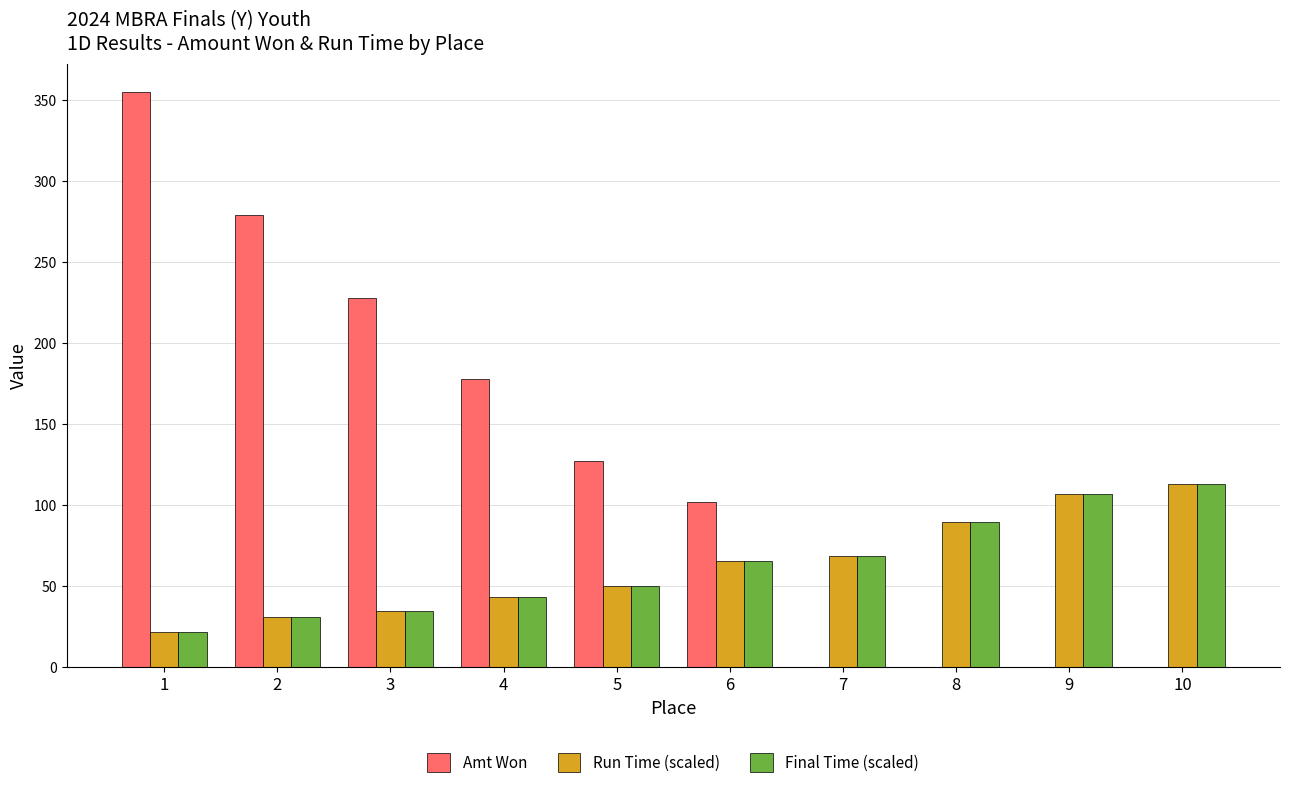

Are the bars horizontal?

No